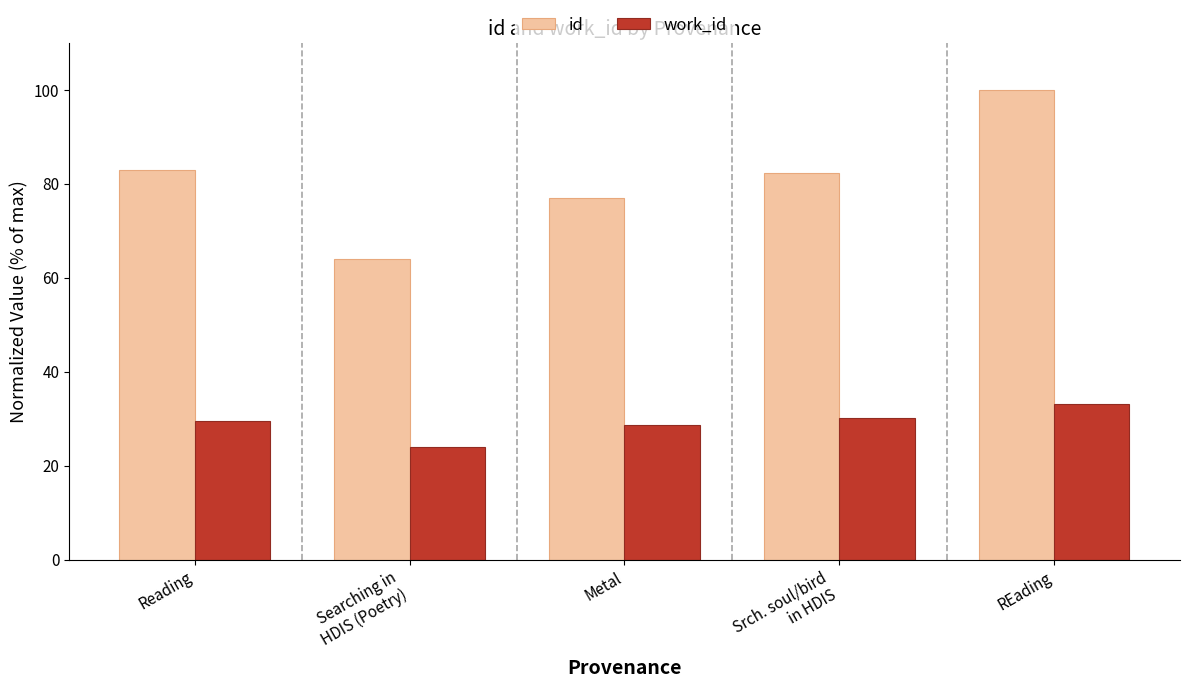

Does the chart contain any negative values?

No